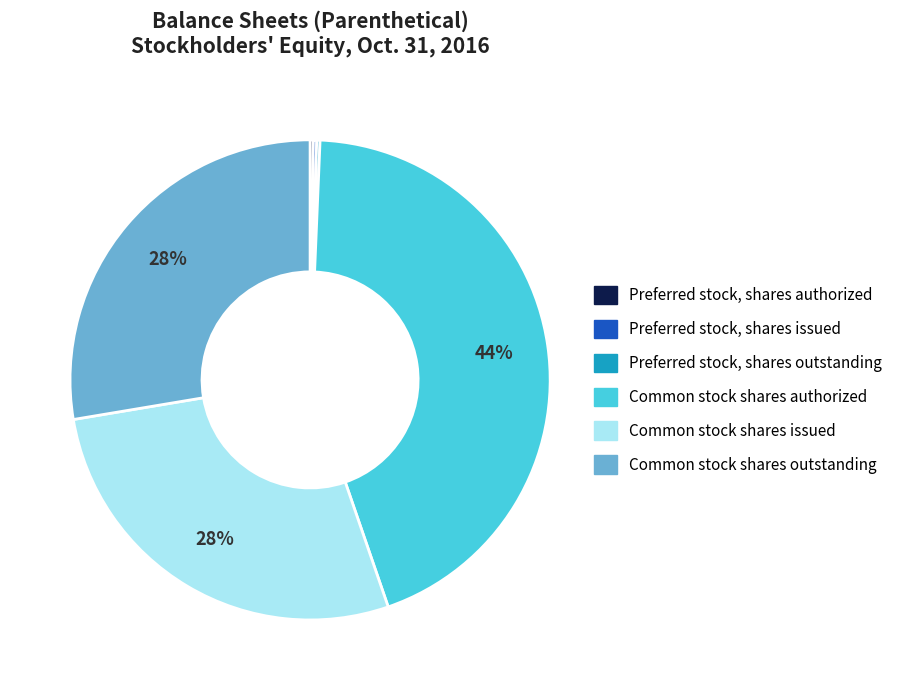

What is the largest slice in the pie chart?

Common stock shares authorized